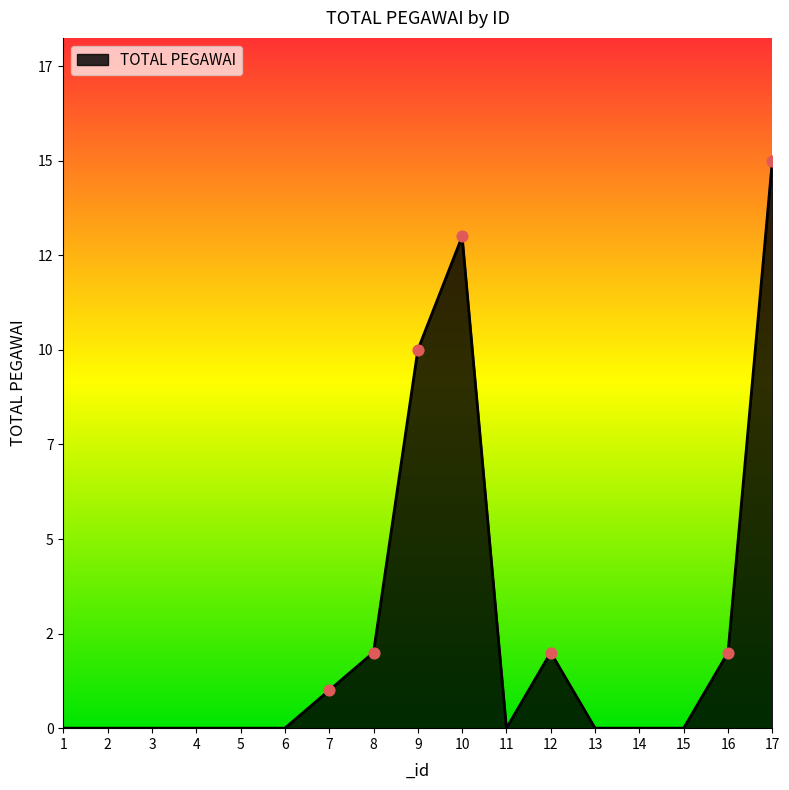

What is the ratio of the value at 16 to the value at 10?

0.2